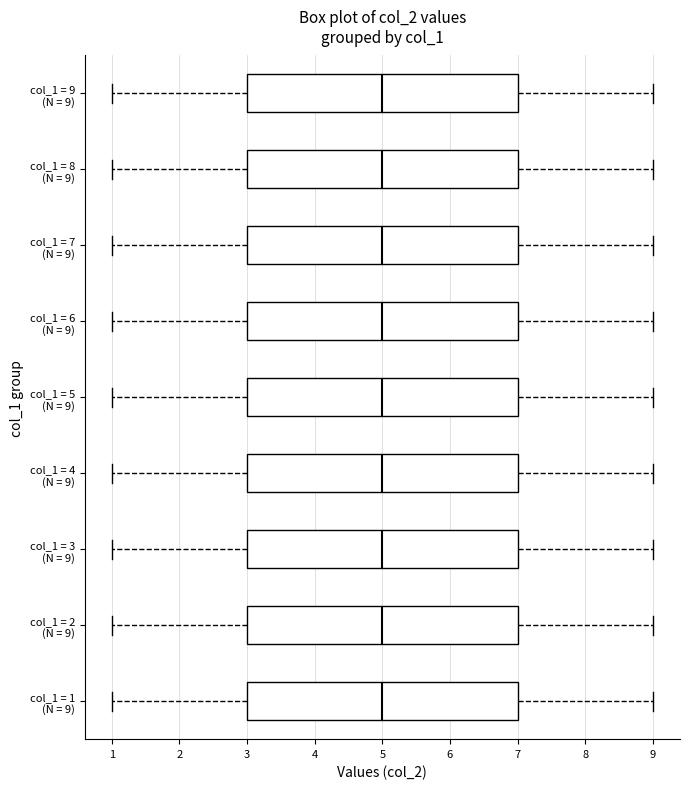

Reading bottom to top, read every box against the x-axis: the position of its median line, the range the box covers, and the ends of its whiskers. The values are not printed on the chart, so give them approximately, as read against the axis.

col_1 = 1 (N = 9): median 5, box 3 to 7, whiskers 1 to 9
col_1 = 2 (N = 9): median 5, box 3 to 7, whiskers 1 to 9
col_1 = 3 (N = 9): median 5, box 3 to 7, whiskers 1 to 9
col_1 = 4 (N = 9): median 5, box 3 to 7, whiskers 1 to 9
col_1 = 5 (N = 9): median 5, box 3 to 7, whiskers 1 to 9
col_1 = 6 (N = 9): median 5, box 3 to 7, whiskers 1 to 9
col_1 = 7 (N = 9): median 5, box 3 to 7, whiskers 1 to 9
col_1 = 8 (N = 9): median 5, box 3 to 7, whiskers 1 to 9
col_1 = 9 (N = 9): median 5, box 3 to 7, whiskers 1 to 9